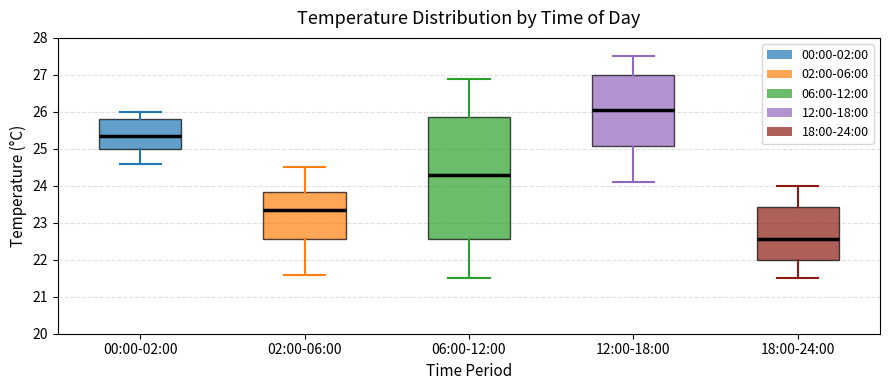

Reading left to right, transcribe this box plot: for each box, give where its median line is, the range the box spans, and where its two whiskers end, as read against the y-axis. The values are not printed on the chart, so give them approximately, as read against the axis.

00:00-02:00: median 25.4, box 25.0 to 25.8, whiskers 24.6 to 26.0
02:00-06:00: median 23.4, box 22.6 to 23.8, whiskers 21.6 to 24.5
06:00-12:00: median 24.3, box 22.6 to 25.9, whiskers 21.5 to 26.9
12:00-18:00: median 26.1, box 25.1 to 27.0, whiskers 24.1 to 27.5
18:00-24:00: median 22.6, box 22.0 to 23.4, whiskers 21.5 to 24.0